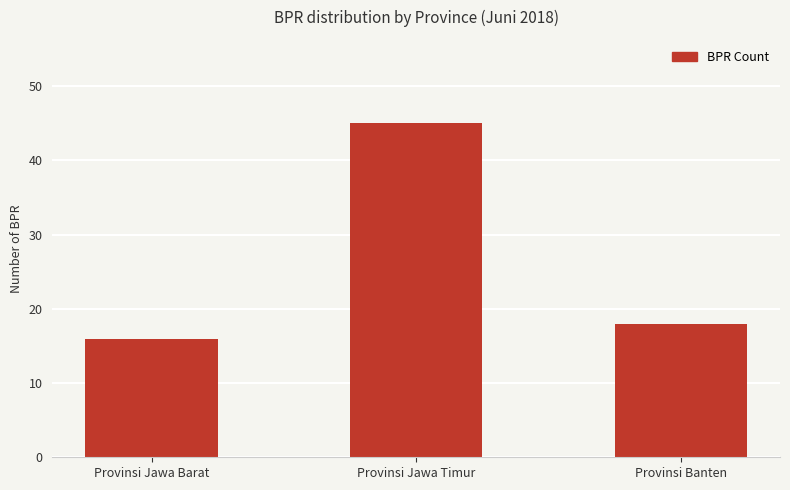

What is the sum of all values?

79